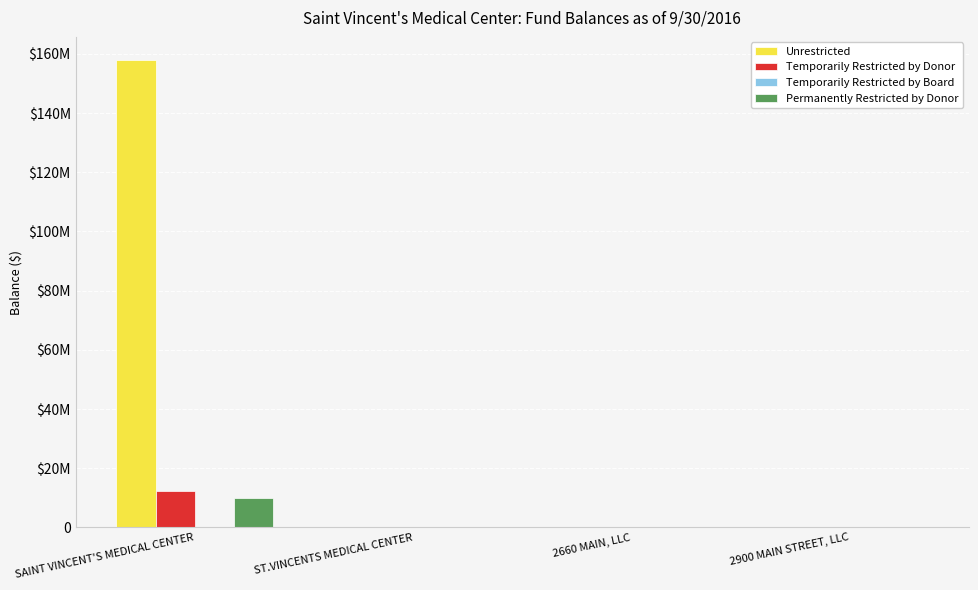

Rank the series by their maximum value, from highest to lowest.

Unrestricted, Temporarily Restricted by Donor, Permanently Restricted by Donor, Temporarily Restricted by Board